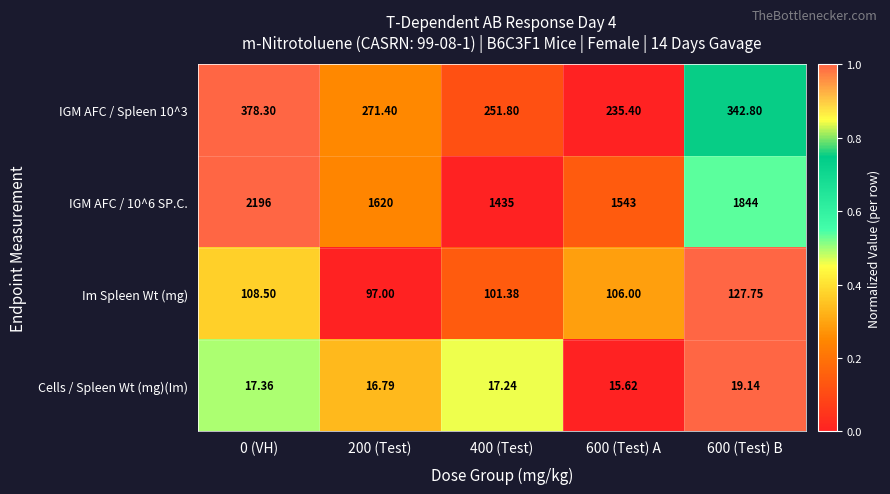

Is the value of IGM AFC / Spleen 10^3 at 200 (Test) greater than the value of IGM AFC / 10^6 SP.C. at 600 (Test) A?

No